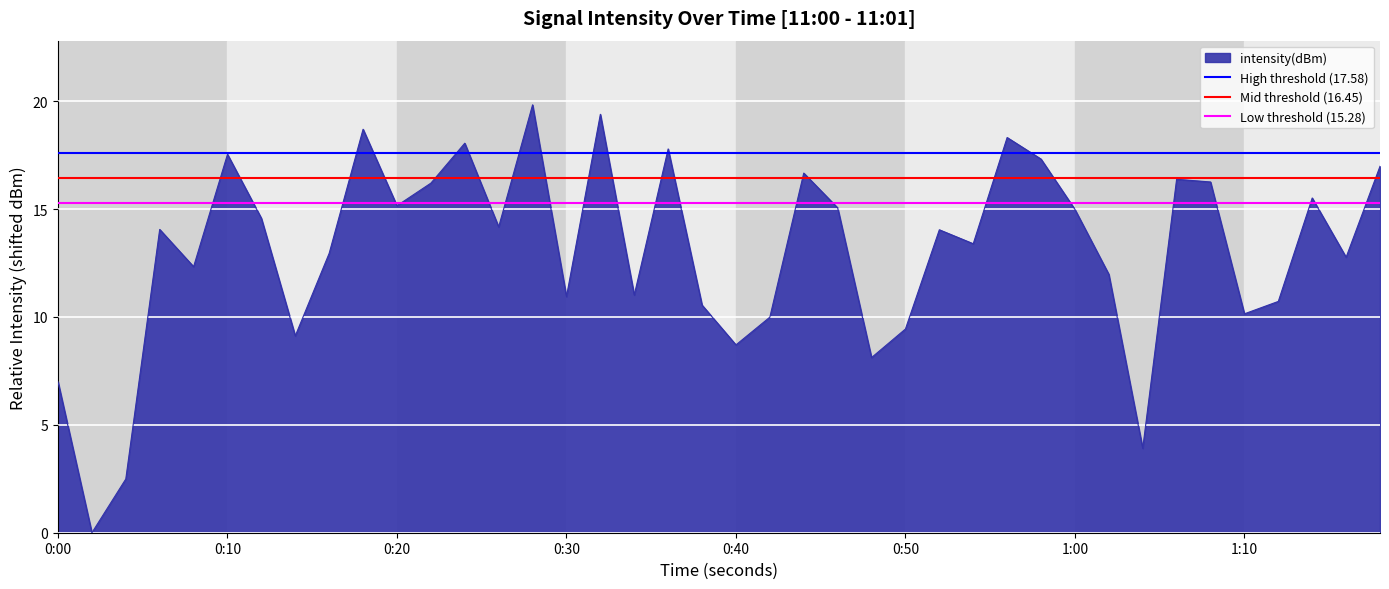

What is the highest value of the Low threshold (15.28) series?

15.3